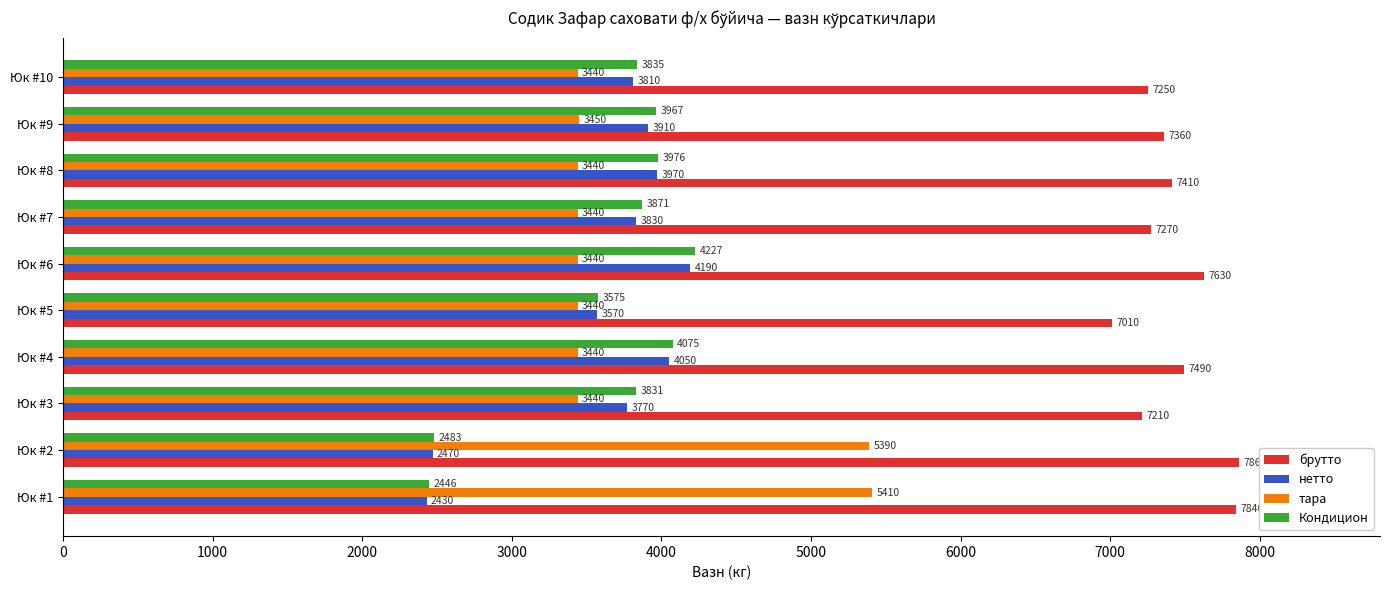

What is the minimum value shown in the chart?

2430